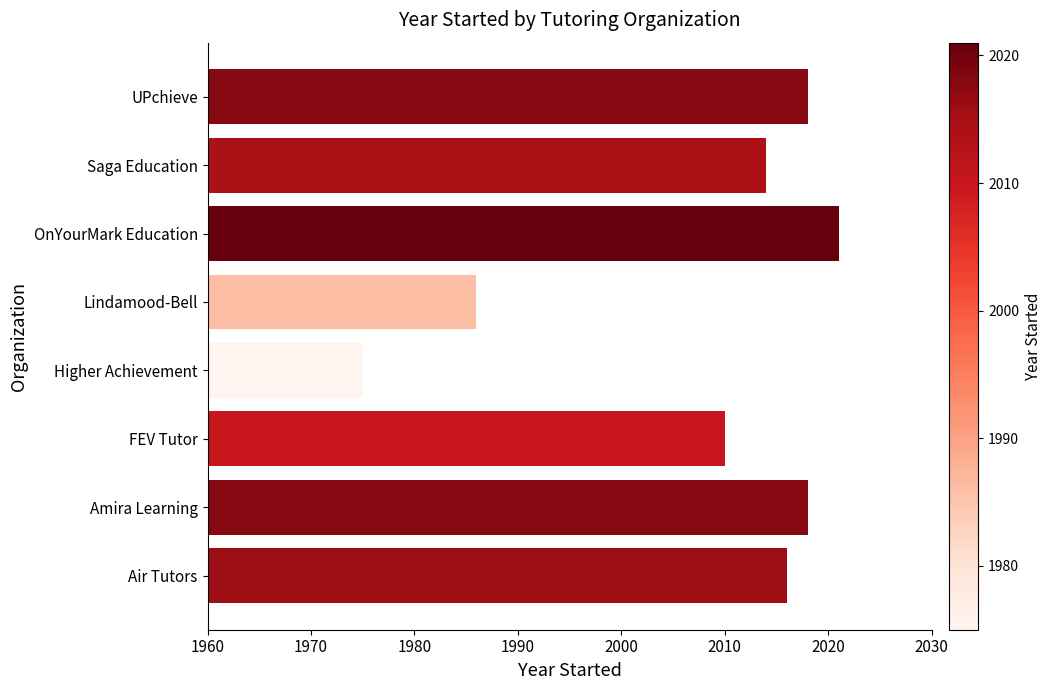

Does the chart contain stacked bars?

No